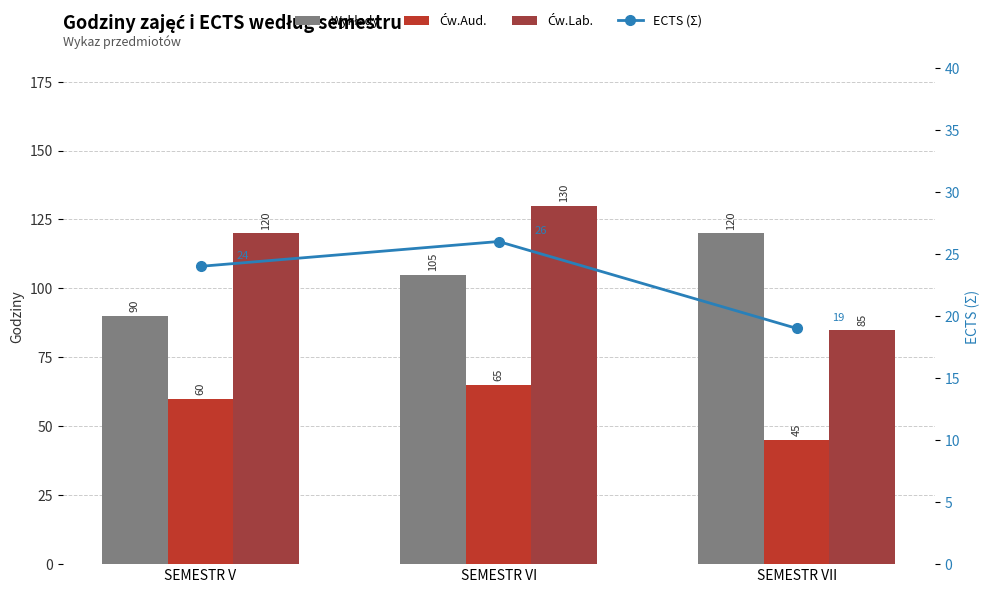

What is the label of the 2nd bar from the left?

SEMESTR VI